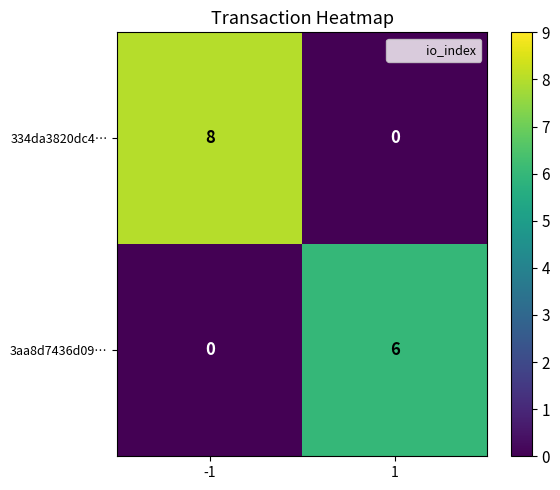

What is the highest value of the 3aa8d7436d09… series?

6